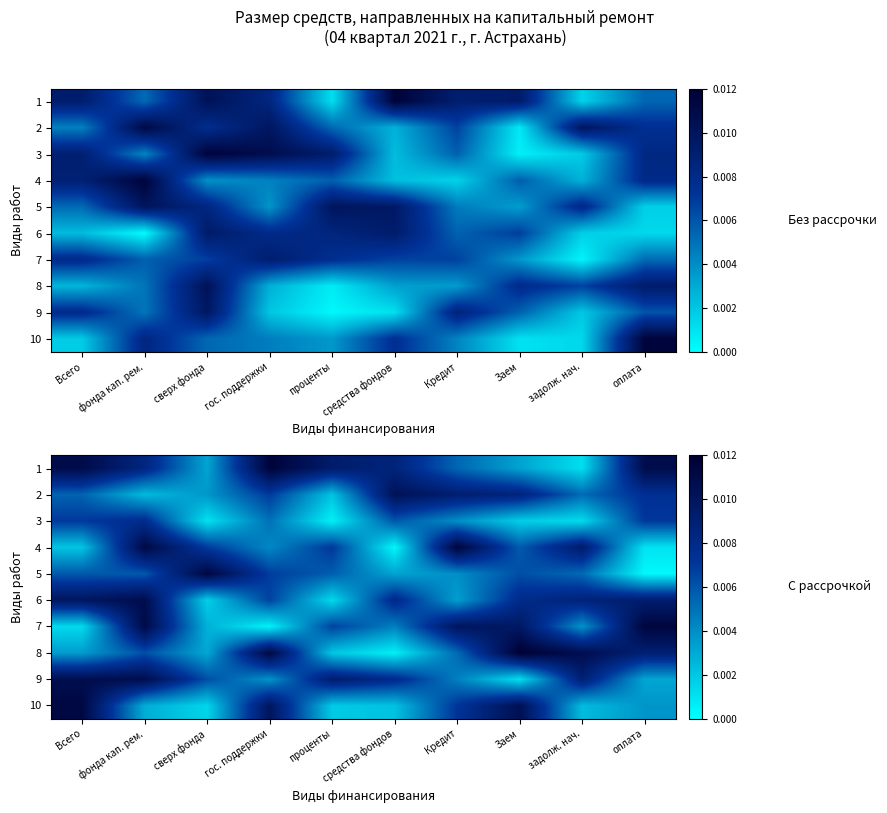

List the labels in order of 5 value, smallest first.

оплата, средства фондов, Кредит, задолж. нач., проценты, Всего, фонда кап. рем., Заем, гос. поддержки, сверх фонда